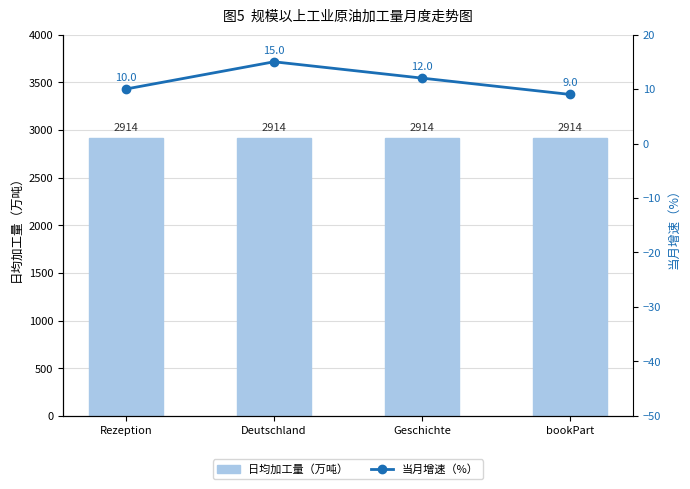

True or false: 日均加工量（万吨） has a value of 2914 at bookPart.

True